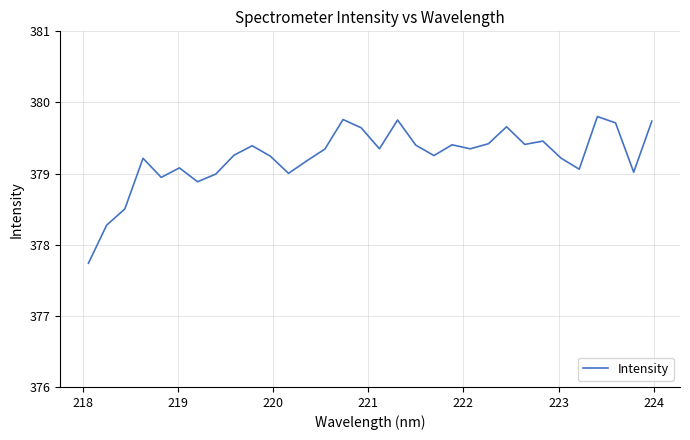

Count the number of data series in this chart.

1